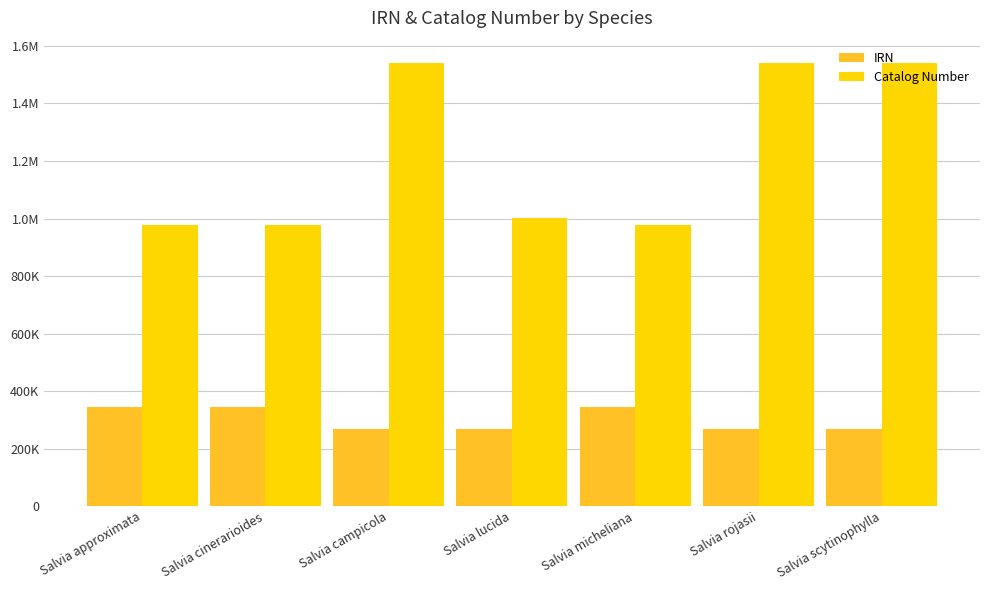

What is the smallest value displayed?

268031